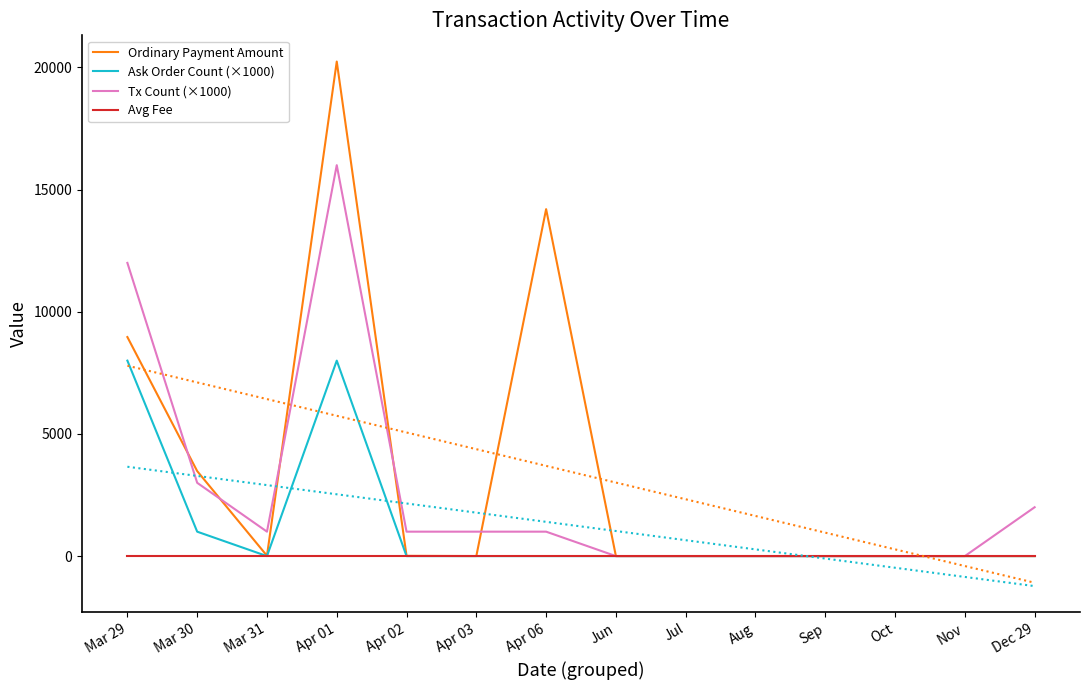

What is the spread (max minus min) of values at Apr 03?

1000.0